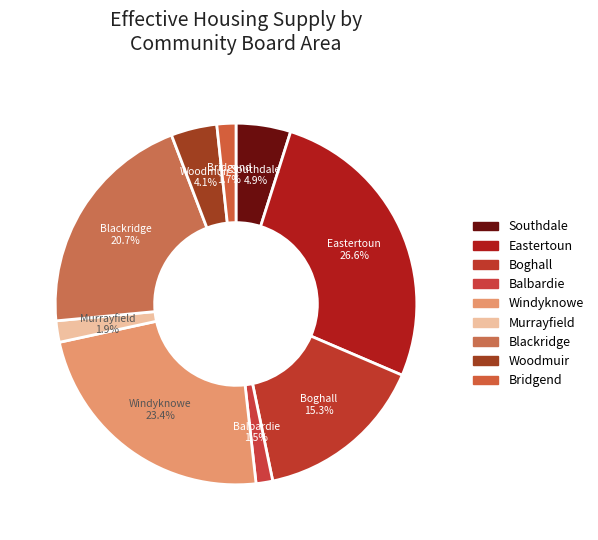

Between Bridgend and Woodmuir, which is larger?

Woodmuir